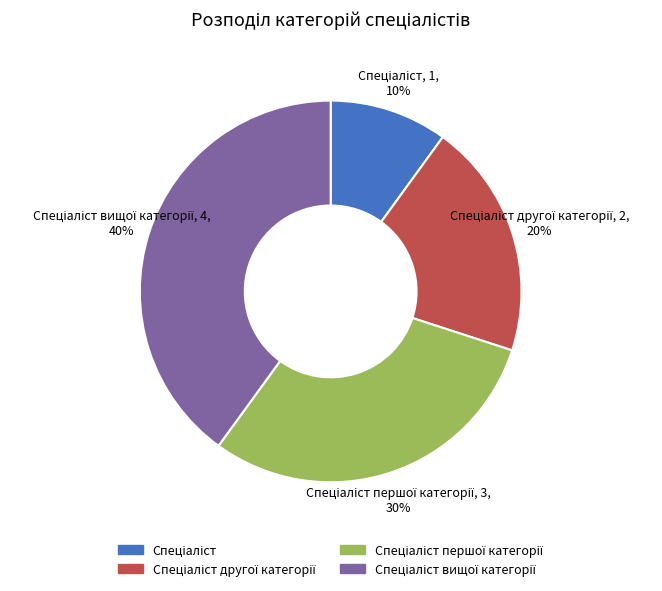

To the nearest percent, what is the average slice percentage?

25%